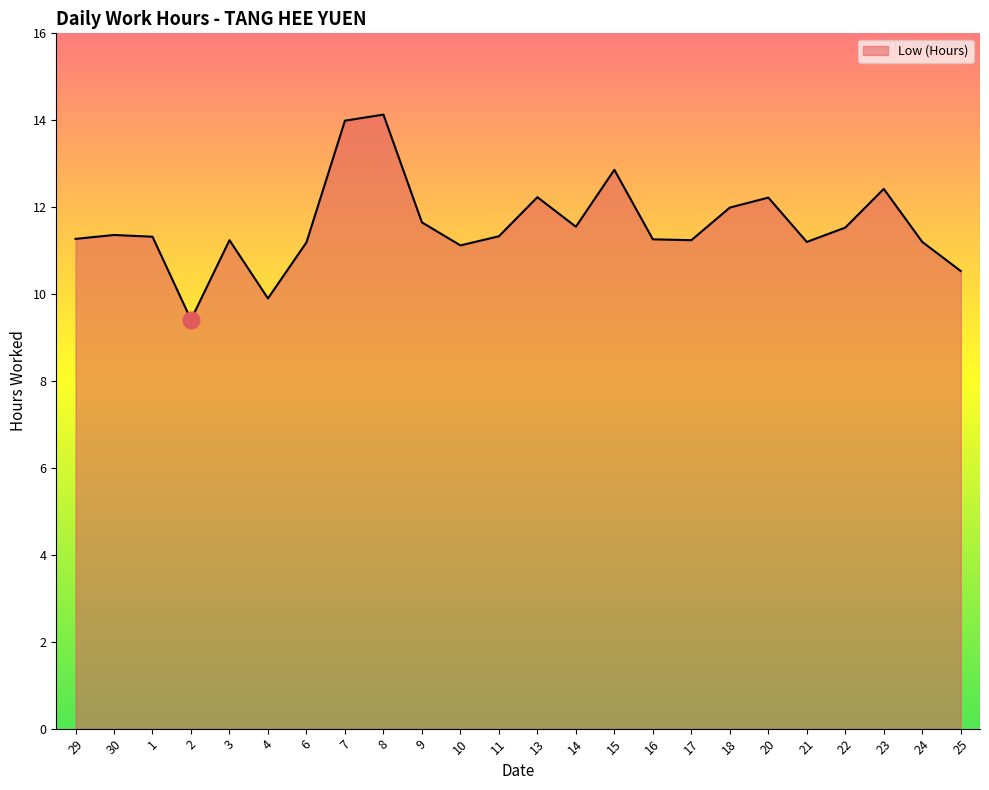

The chart shows a value of 17.9 at 6. True or false?

False